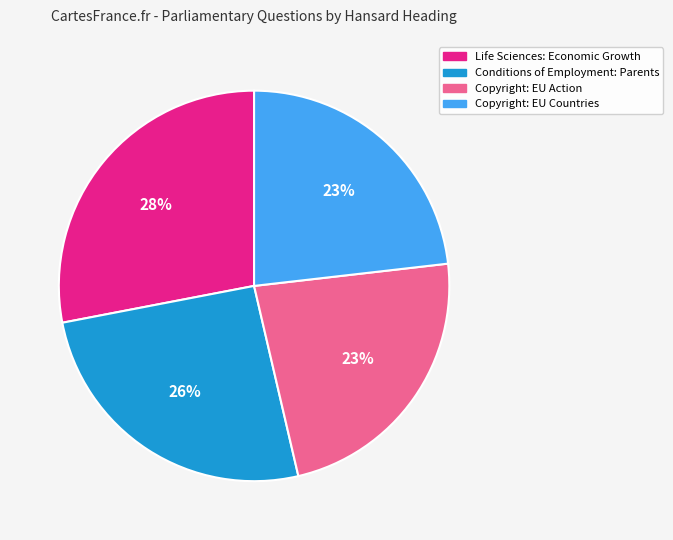

What is the ratio of the value at Copyright: EU Countries to the value at Copyright: EU Action?

1.0